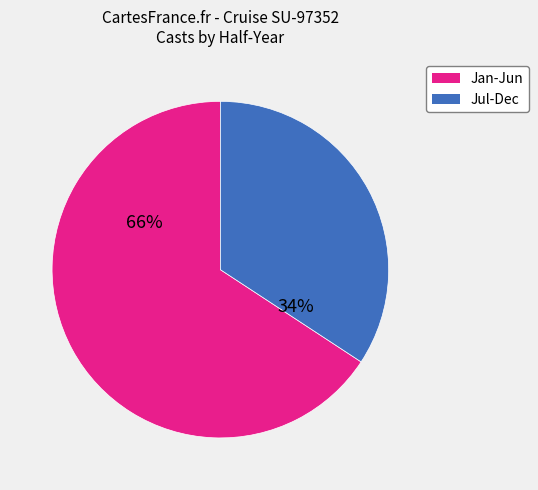

Is there any slice that represents more than half of the pie?

Yes